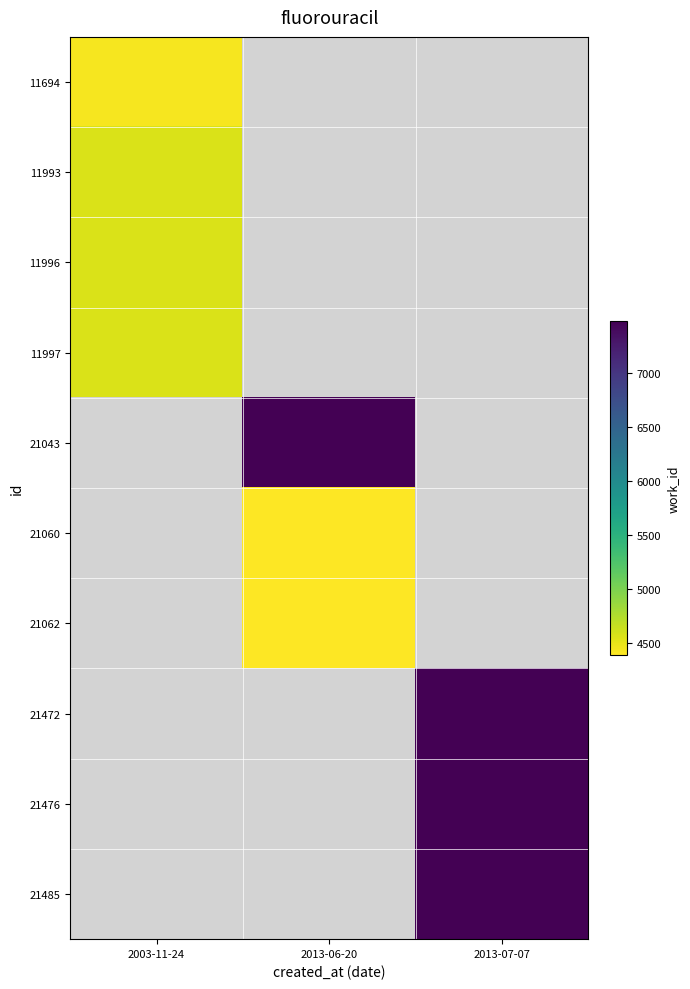

Which label corresponds to the largest value in the chart?

2013-07-07